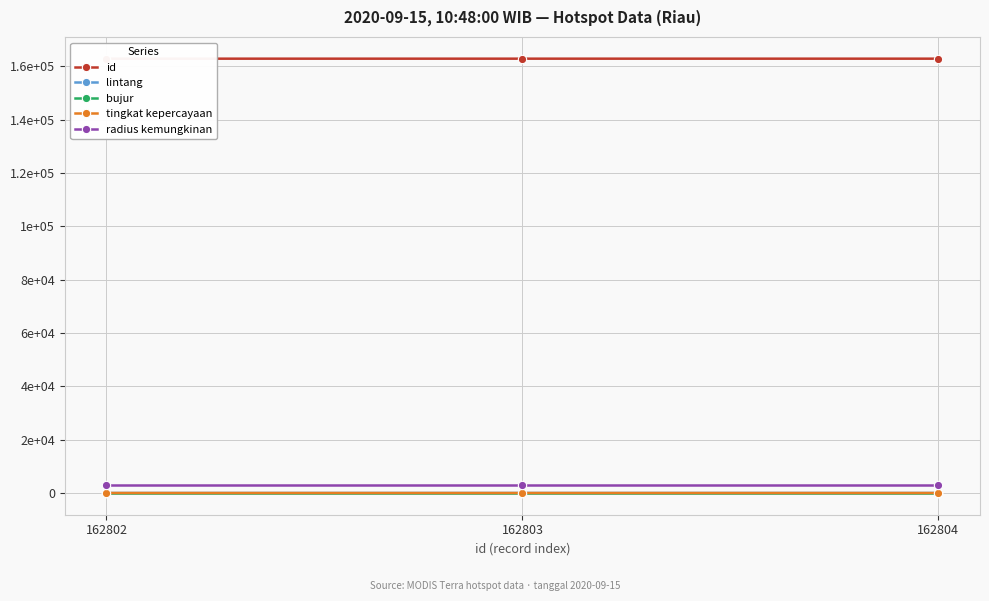

Which series has the largest total across all categories?

id